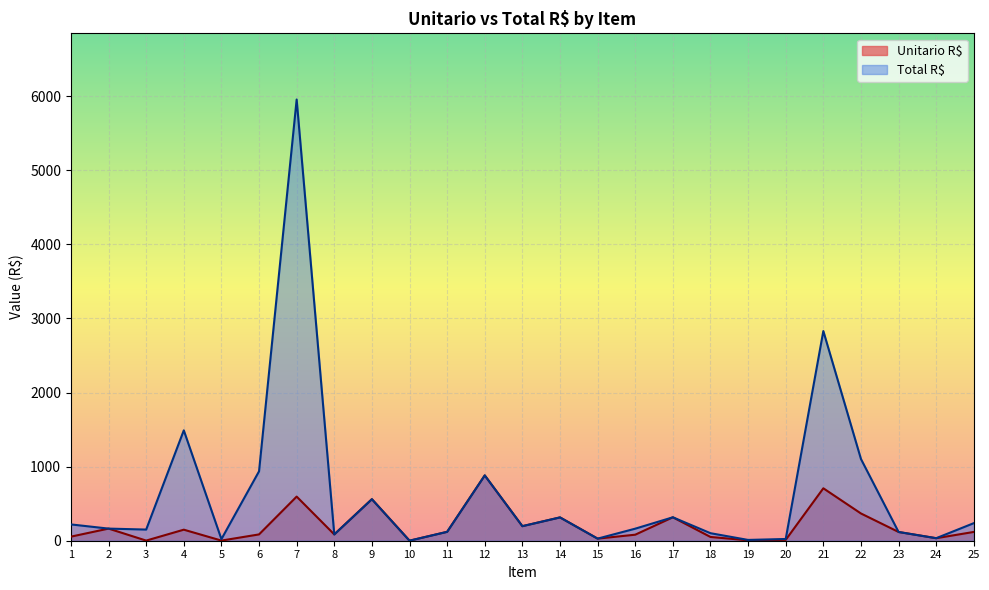

Is the value of Unitario R$ at 19 greater than the value of Total R$ at 14?

No